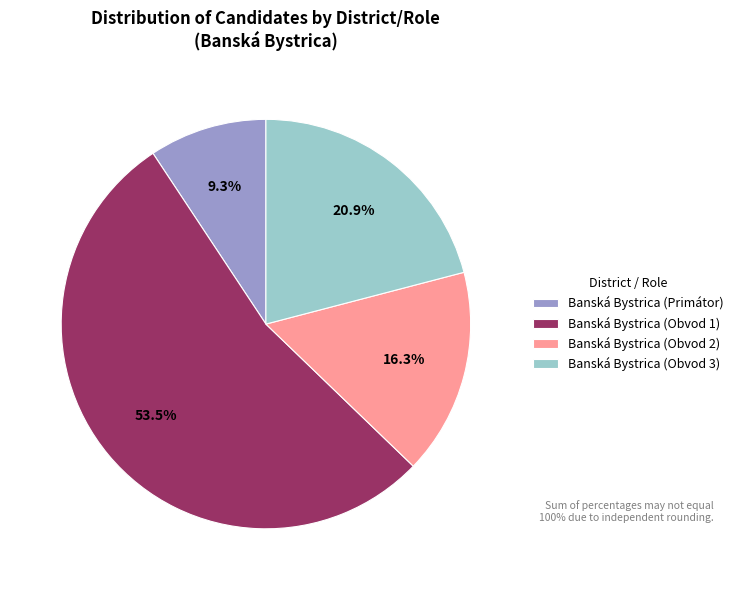

Approximately how many times larger is the value at Banská Bystrica (Obvod 2) compared to Banská Bystrica (Primátor)?

1.8